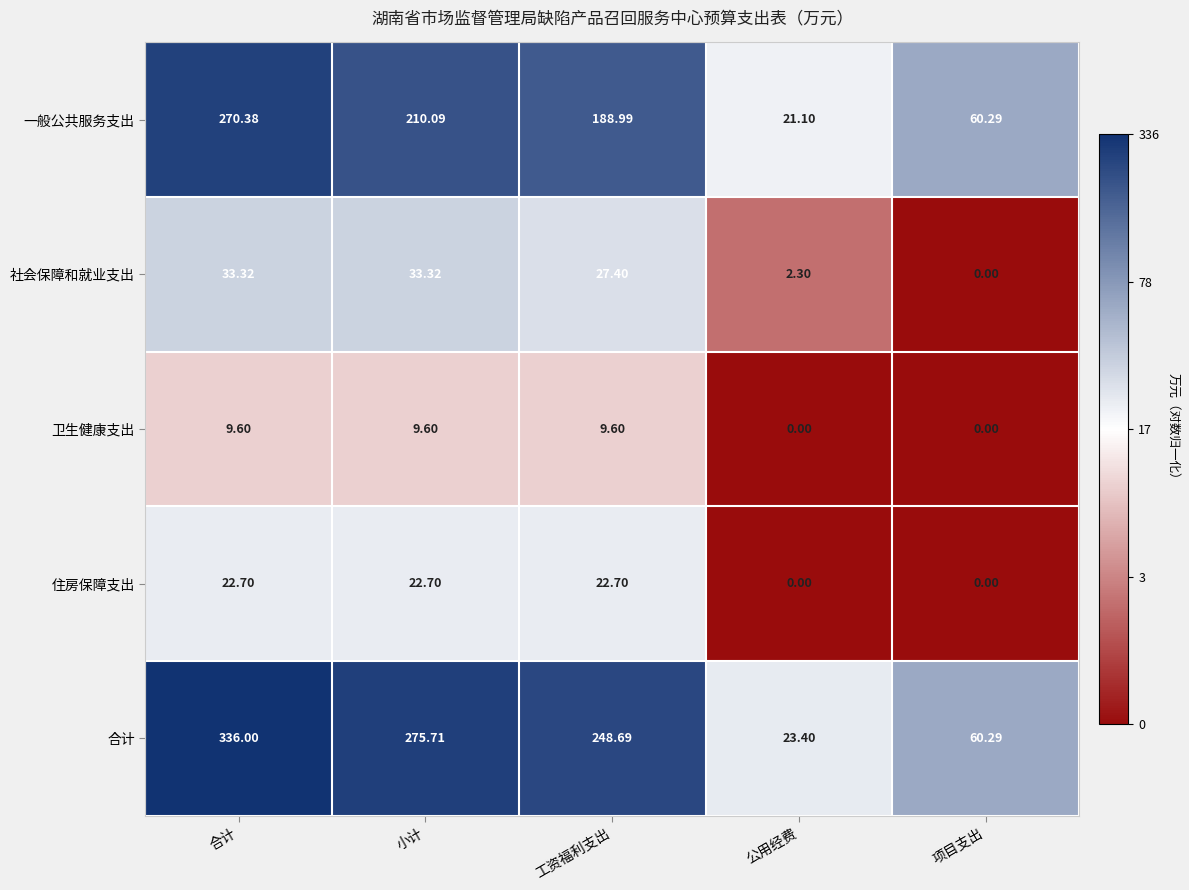

Which series has the widest spread of values?

合计